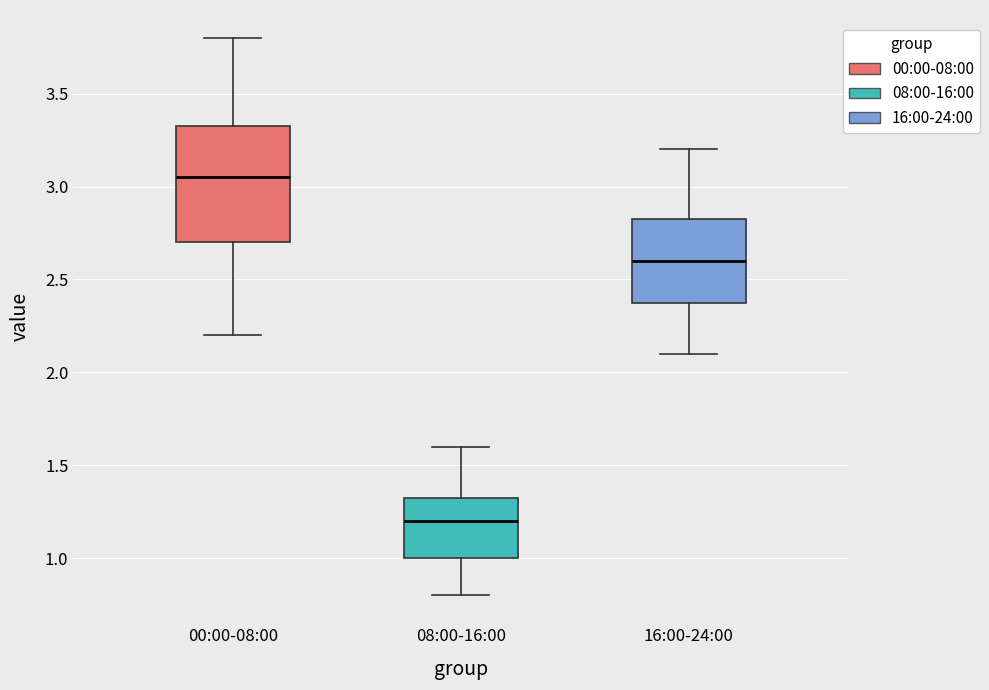

Which box is the tallest, from its lower edge to its upper edge?

00:00-08:00